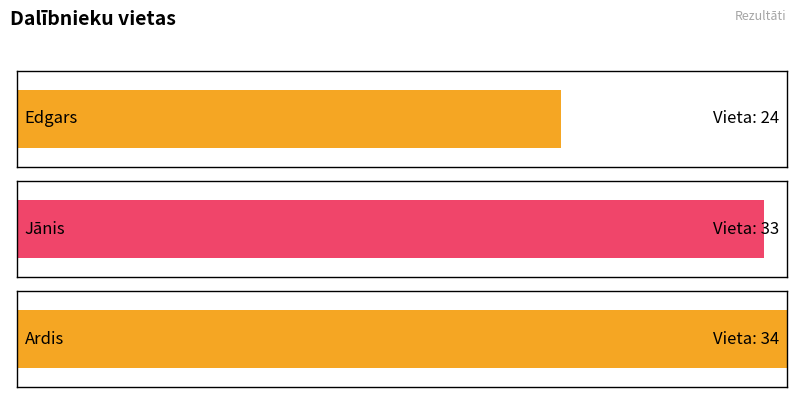

Where is the data nearest to the value 29?

Jānis